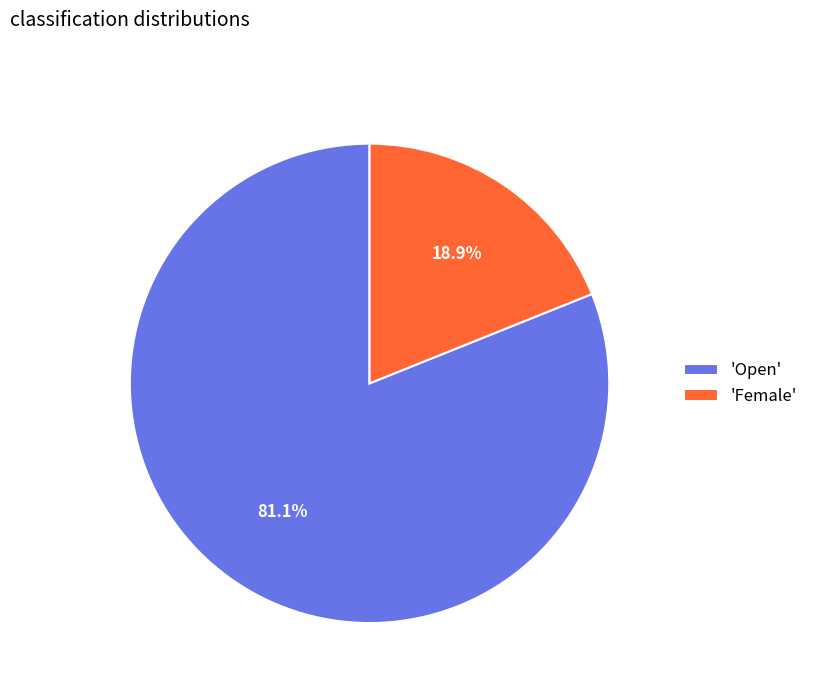

Rank the categories by value from highest to lowest.

'Open', 'Female'